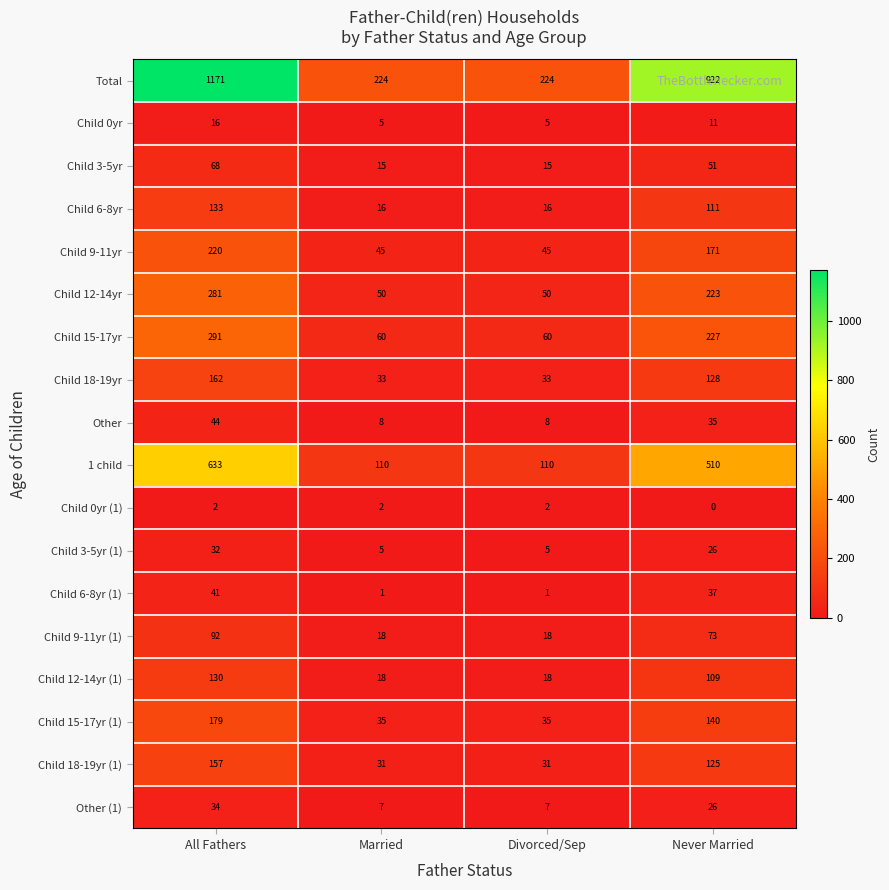

The value of Child 6-8yr (1) at Married is 0. True or false?

False